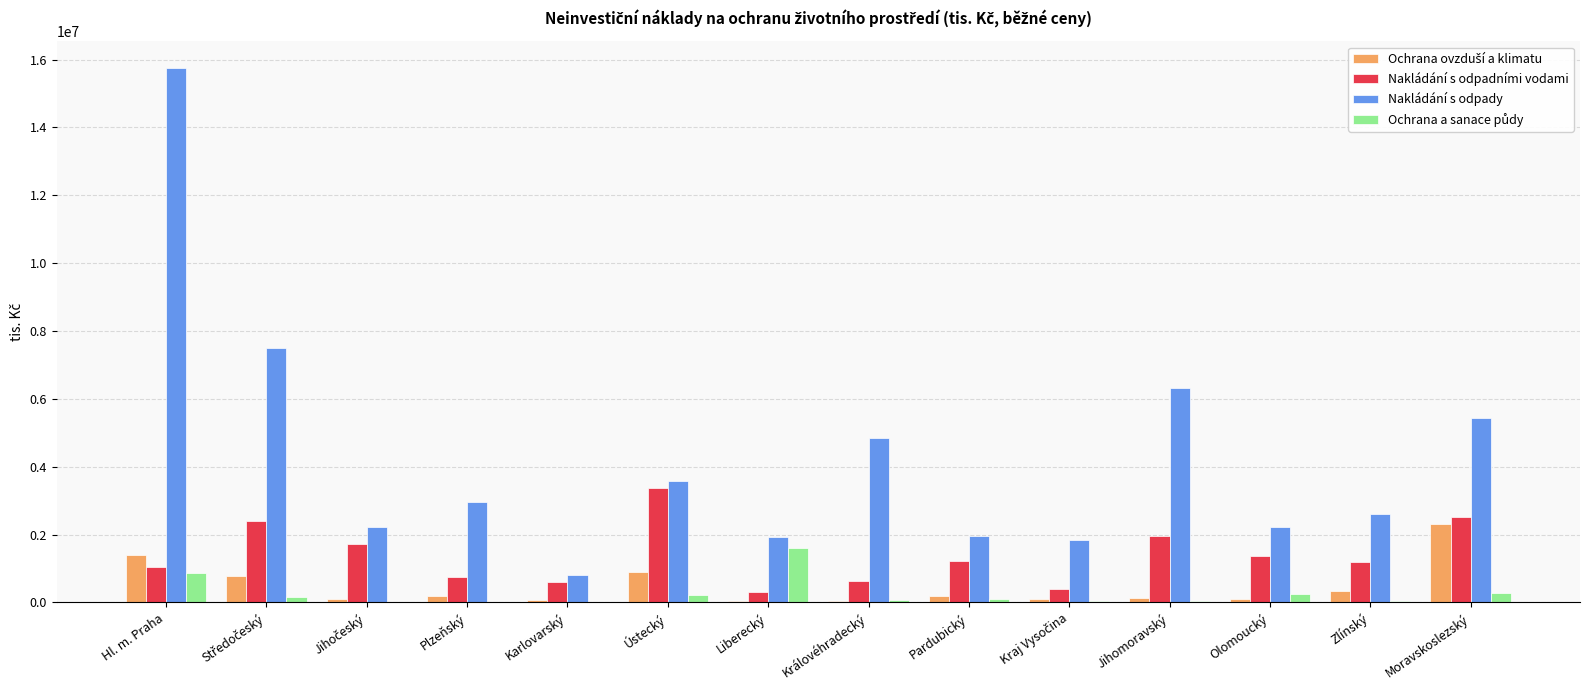

Count the number of data series in this chart.

4